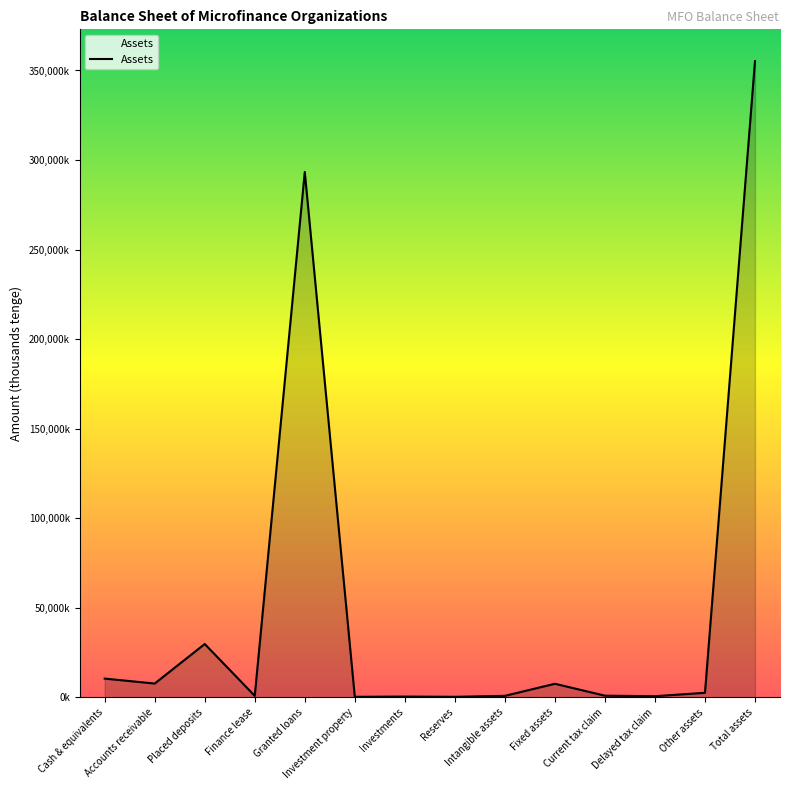

What is the difference between the second highest and minimum values?

293080354